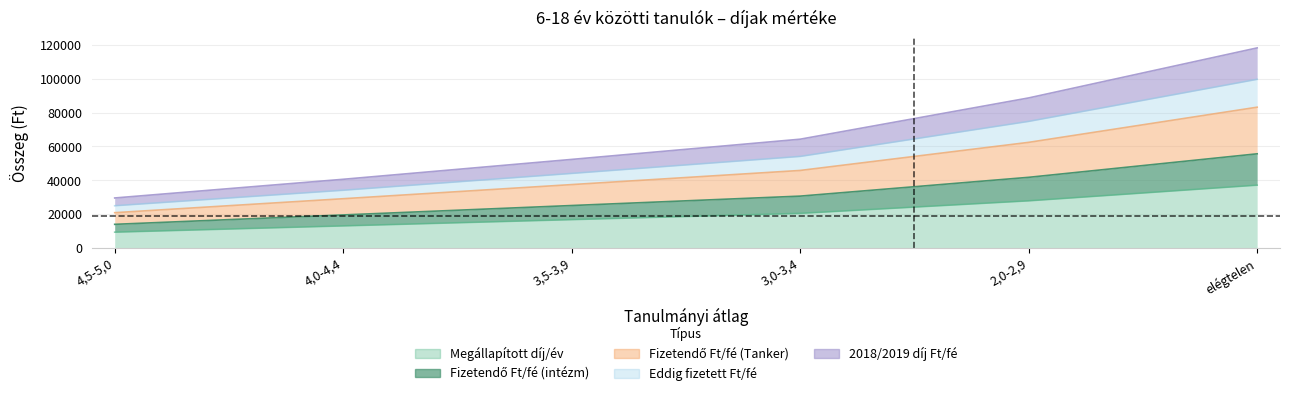

True or false: 2018/2019 díj Ft/fé has a value of 64310.3 at 3,0-3,4.

True